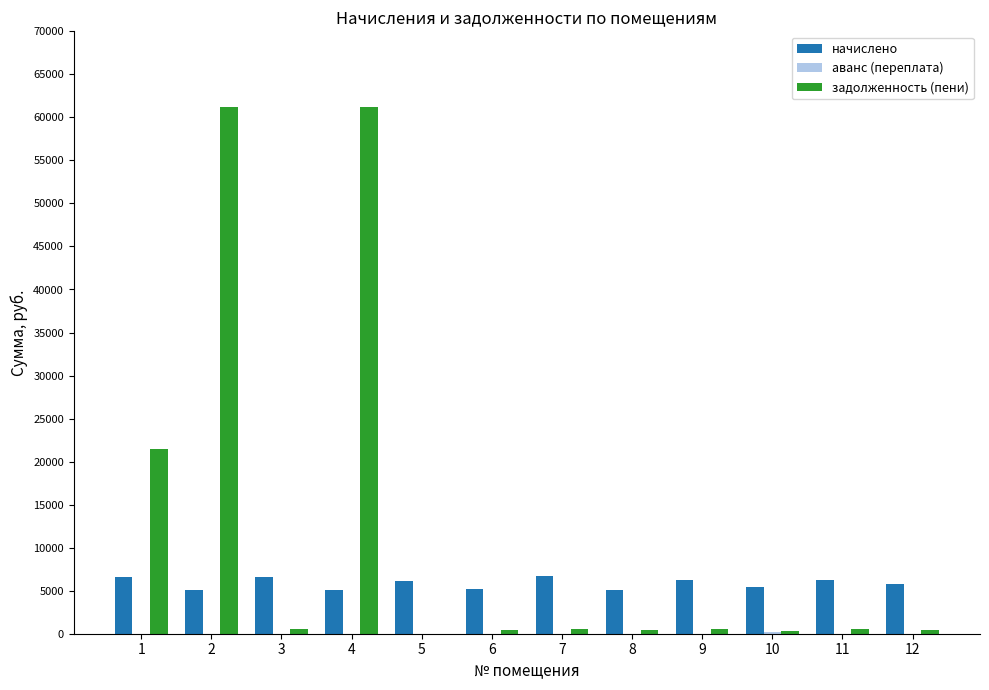

What is the total value across all series at 10?

5923.6